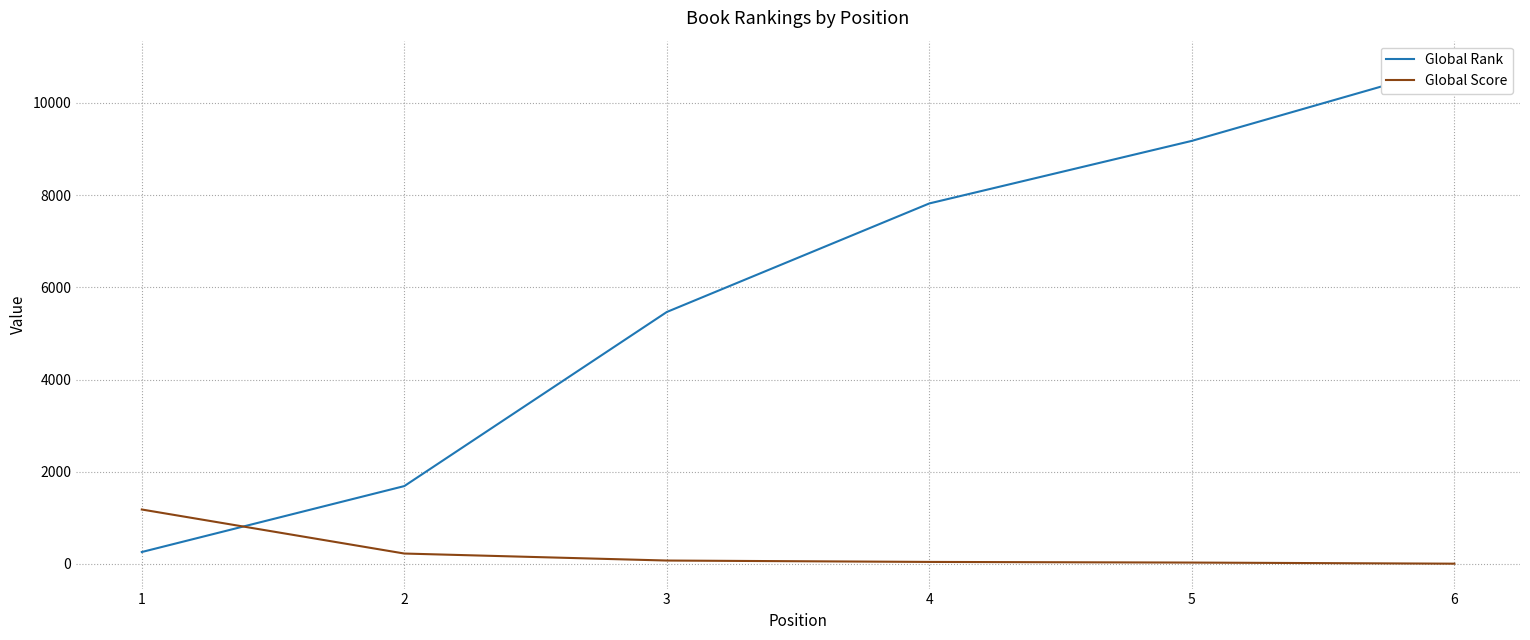

True or false: Global Score has more than 2 interior local peaks.

False